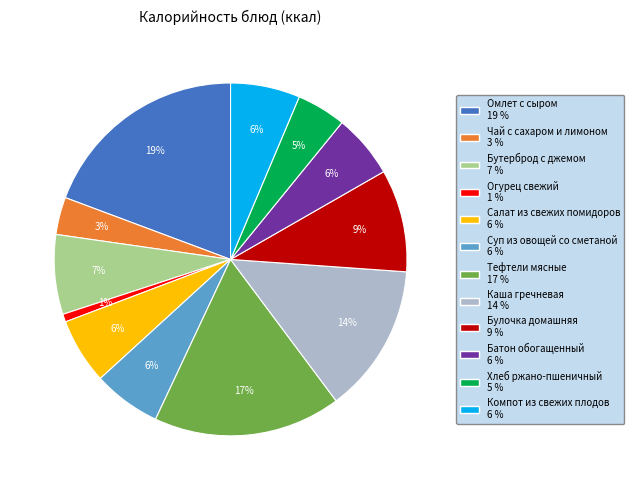

How many slices are in this pie chart?

12